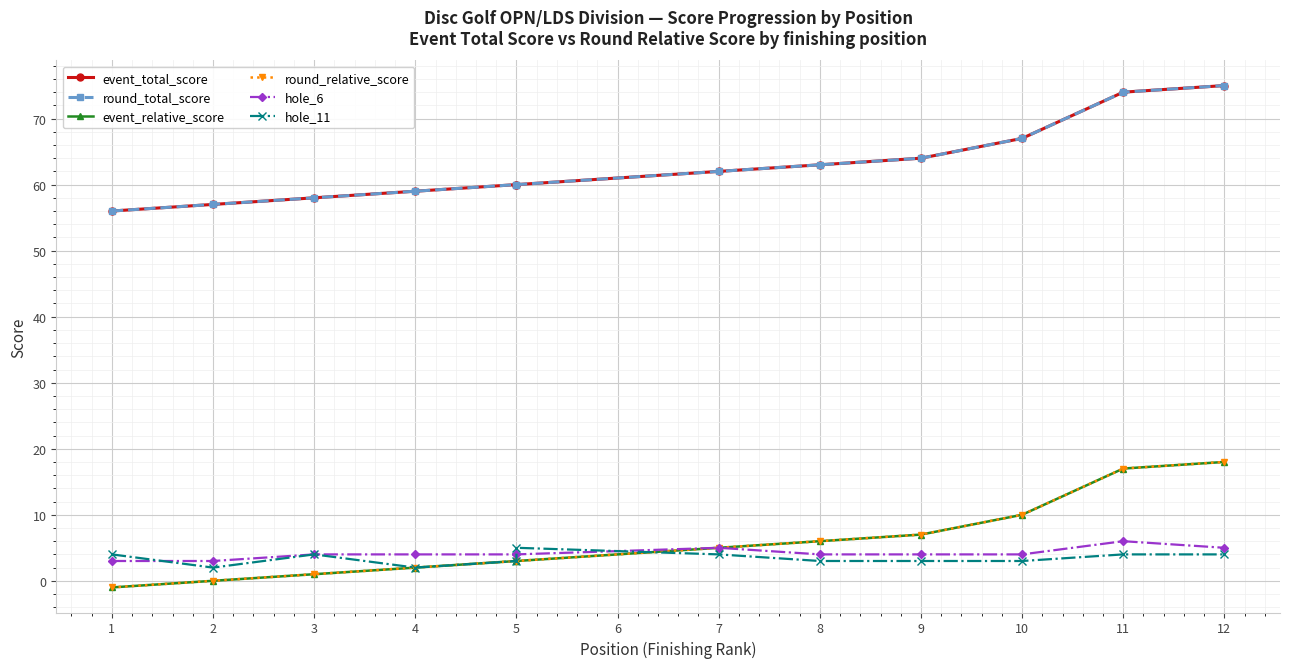

True or false: round_relative_score and round_total_score intersect in this chart.

False